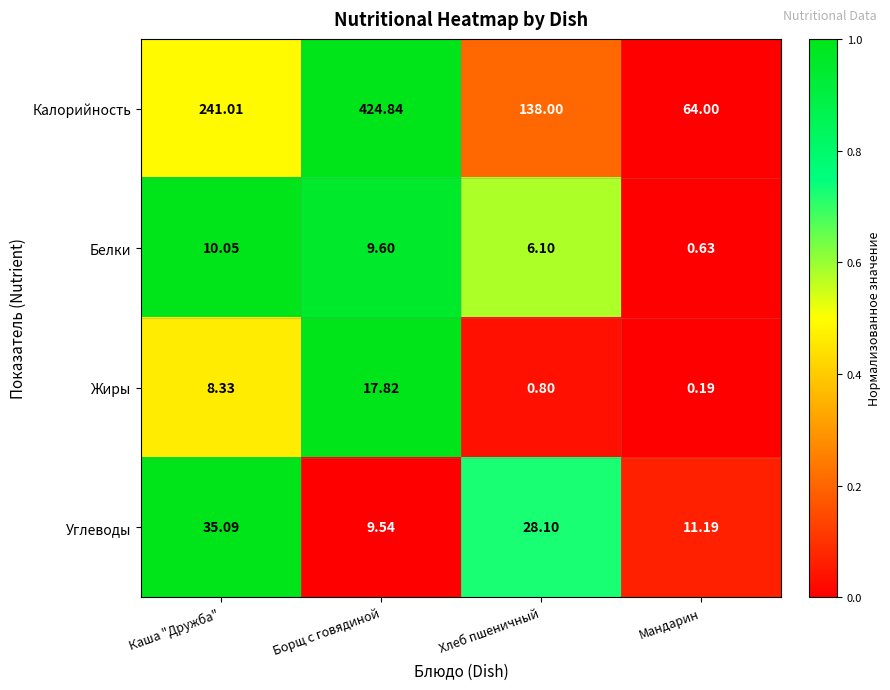

What is the difference between the highest and lowest values at Каша "Дружба"?

232.7